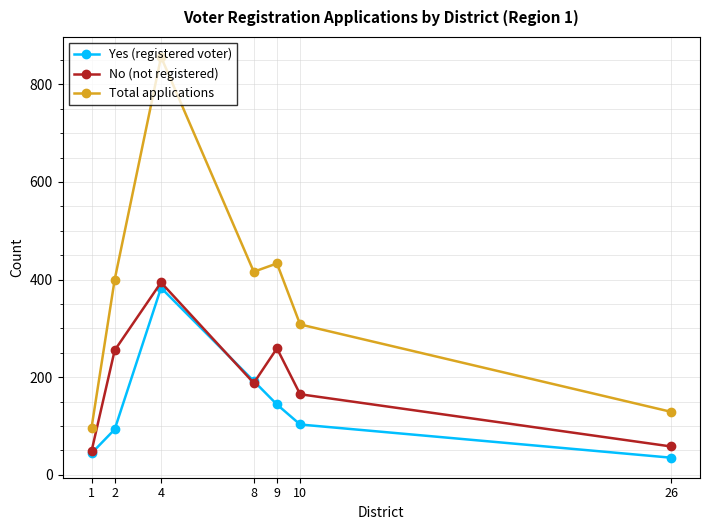

The value of No (not registered) at 26 is 94. True or false?

False